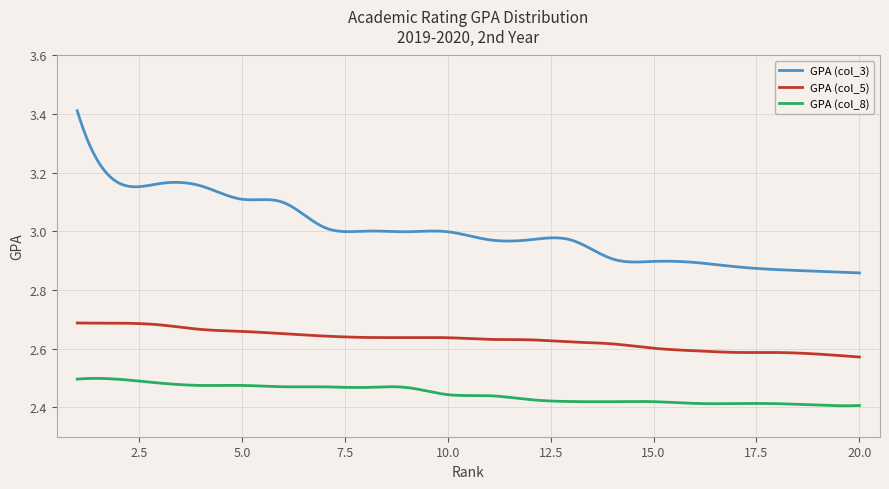

True or false: GPA (col_5) and GPA (col_3) intersect in this chart.

False